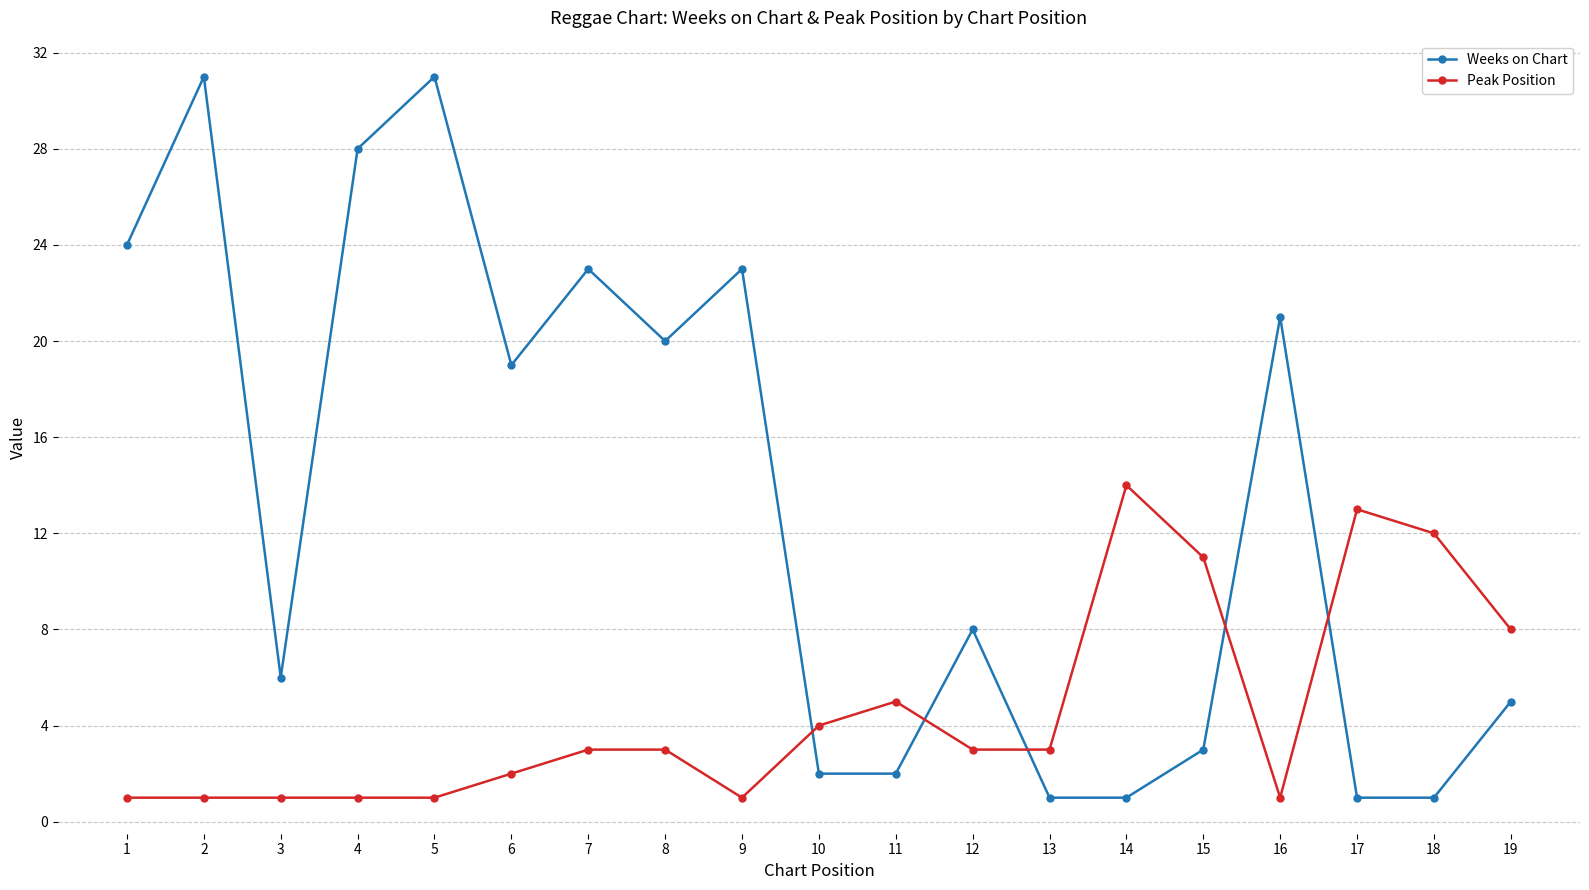

How many intersections are there between Weeks on Chart and Peak Position?

5